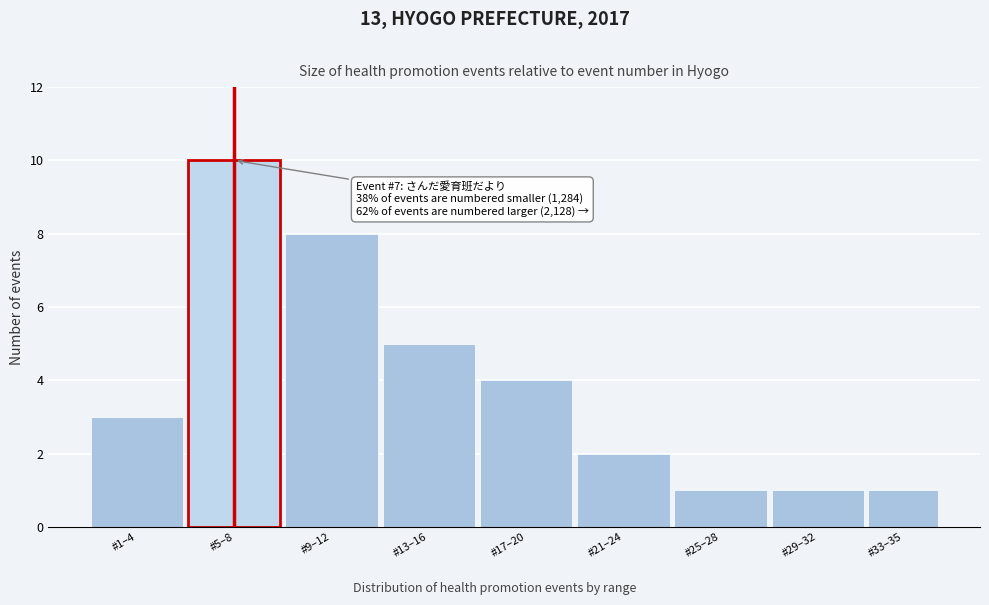

Reading left to right, what are all the values shown in this chart?

3	10	8	5	4	2	1	1	1